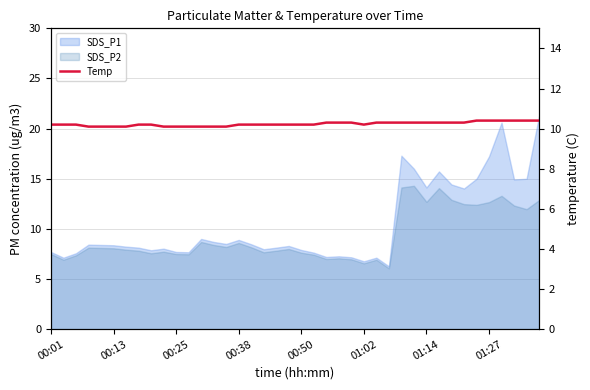

Is it true that the value at 18 is 10.2?

True